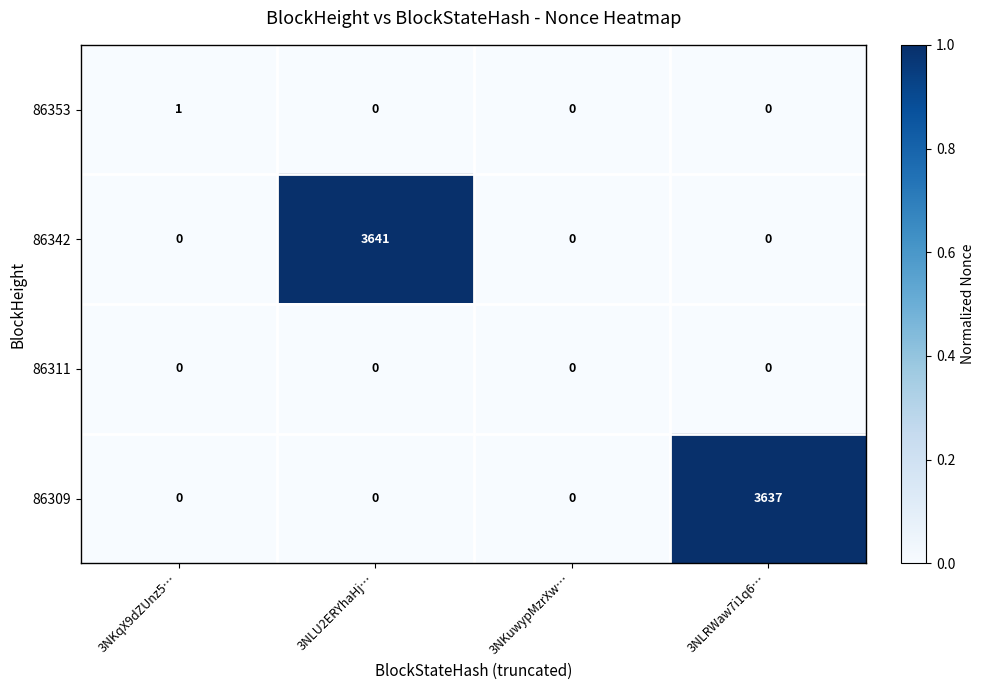

Is it true that 86342 equals 6162 at 3NLU2ERYhaHj…?

False